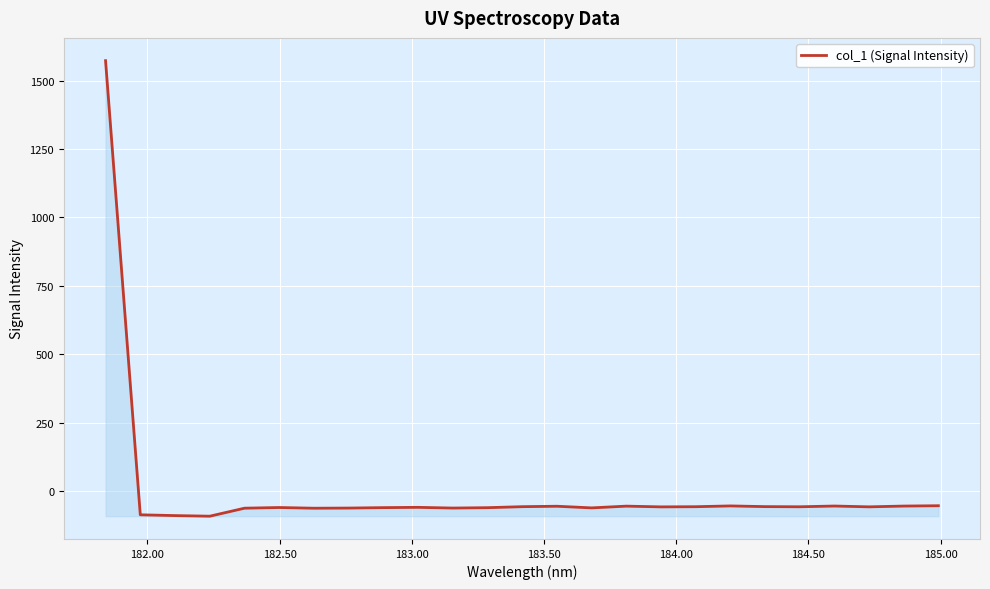

What is the minimum value shown in the chart?

-91.5